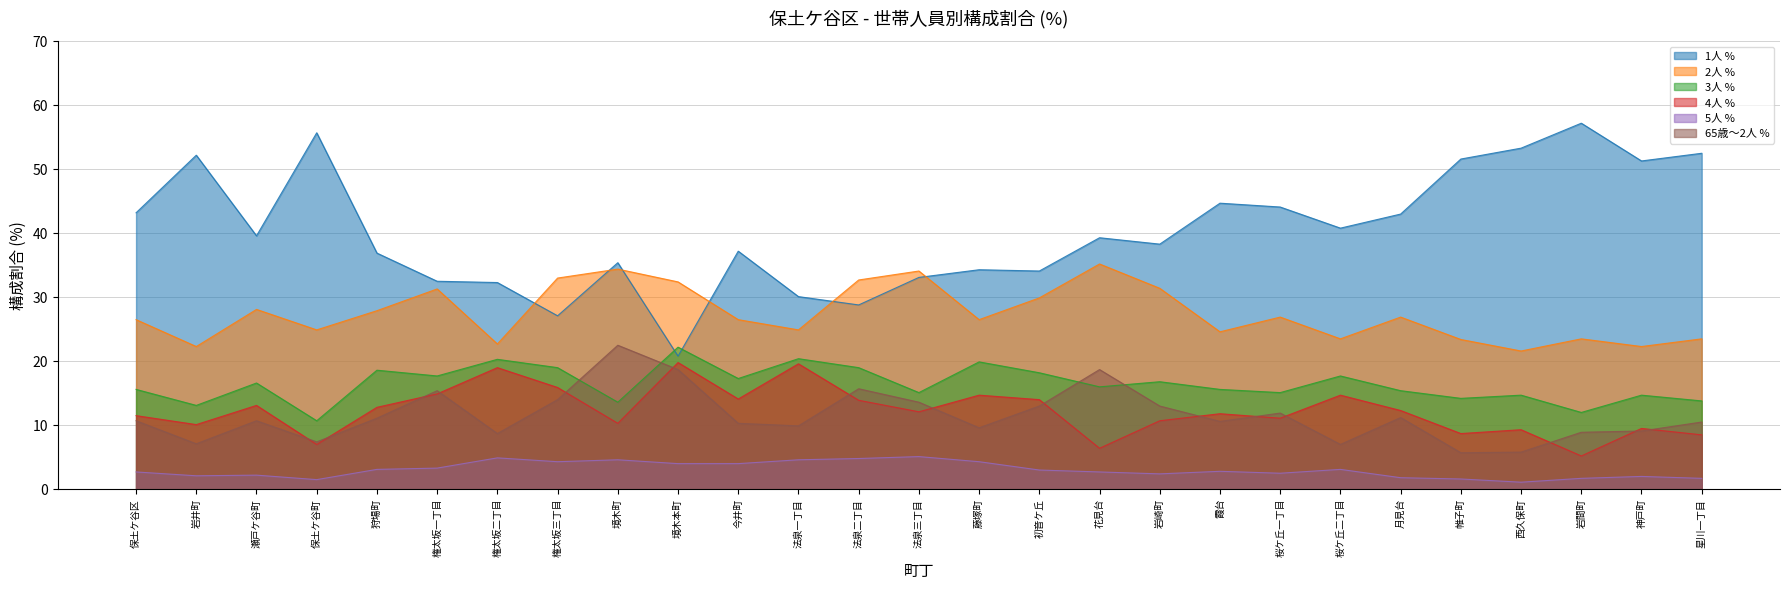

Which series has the largest total across all categories?

1人 %